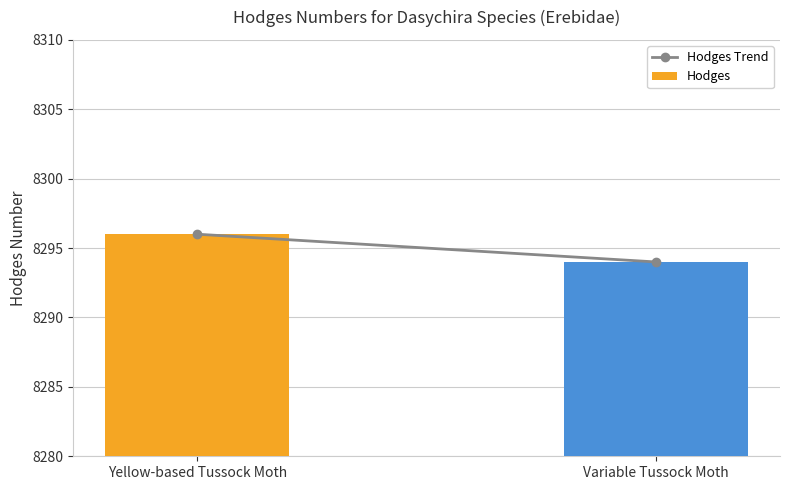

How many bars are there in total?

2